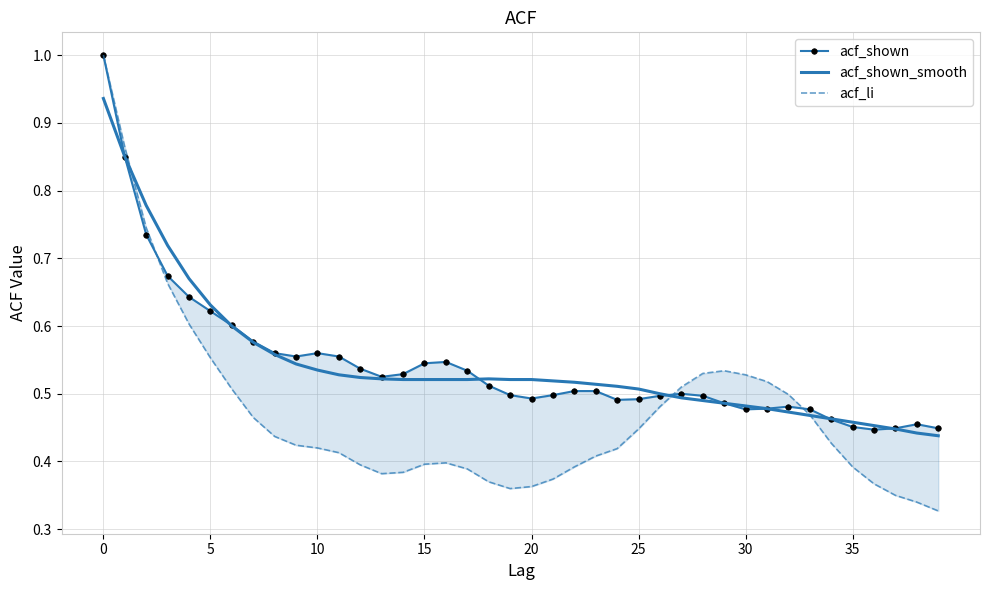

True or false: acf_li has more than 0 points higher than both neighbors.

True